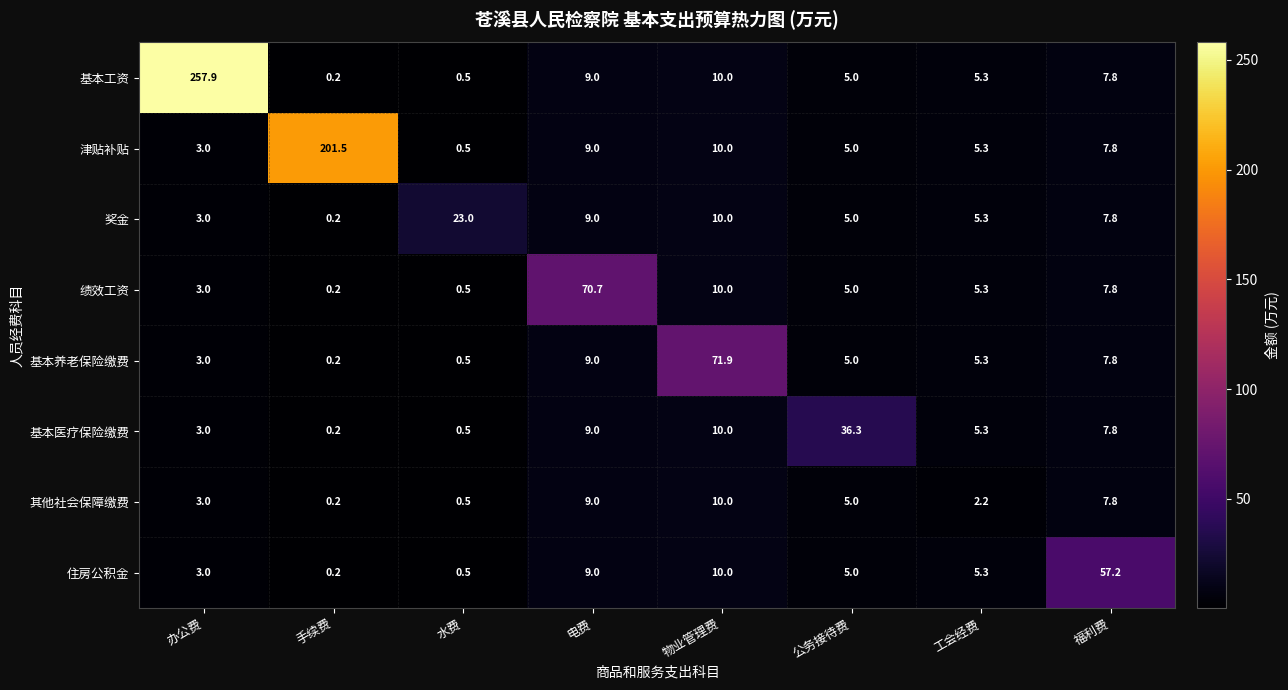

Read the 津贴补贴 value at 办公费.

3.0